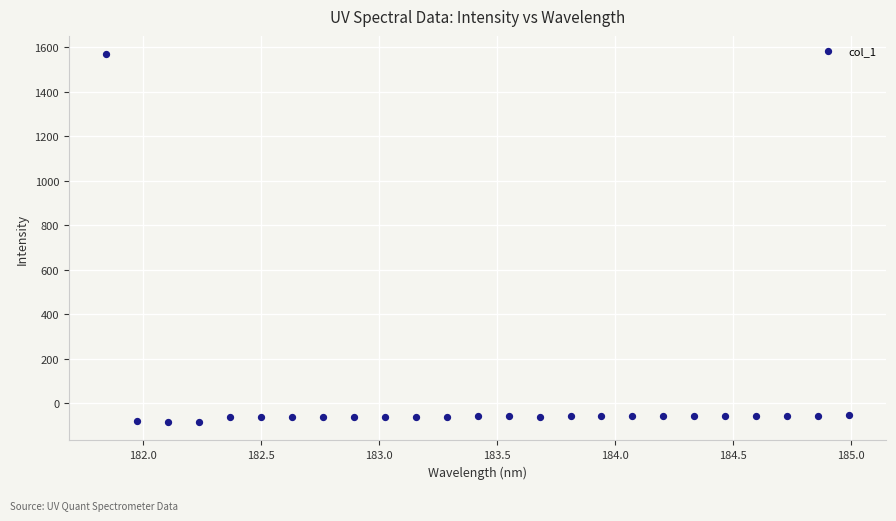

What is the range of Y values (max minus min)?

1653.0